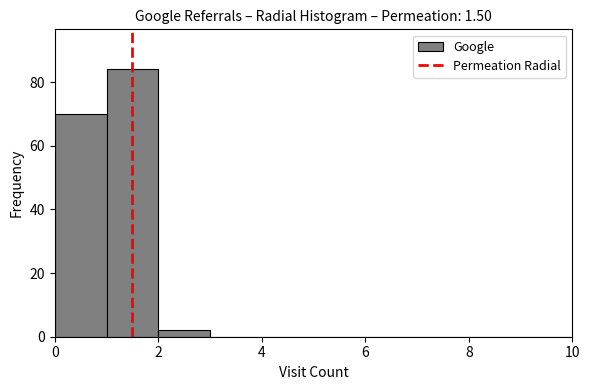

Reading left to right, list every bar in this chart as the range it spans on the x-axis followed by its height. The values are not printed on the chart, so give them approximately, as read against the axis.

0 to 1: 70
1 to 2: 84
2 to 3: 2
3 to 4: 0
4 to 5: 0
5 to 6: 0
6 to 7: 0
7 to 8: 0
8 to 9: 0
9 to 10: 0